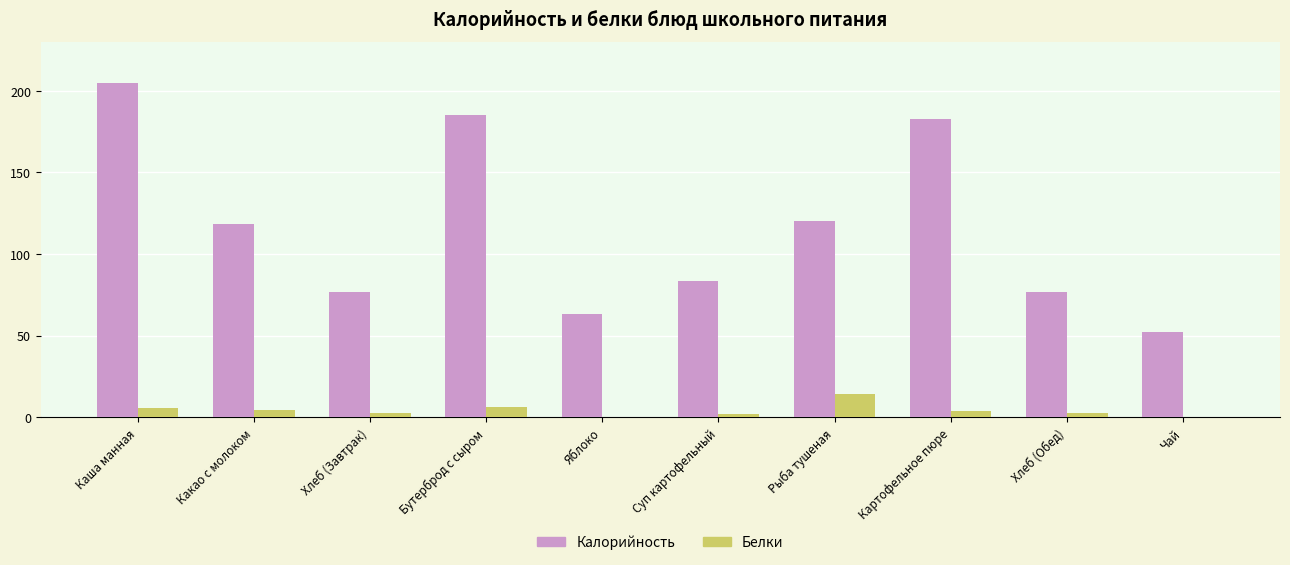

What is the greatest value displayed?

205.0